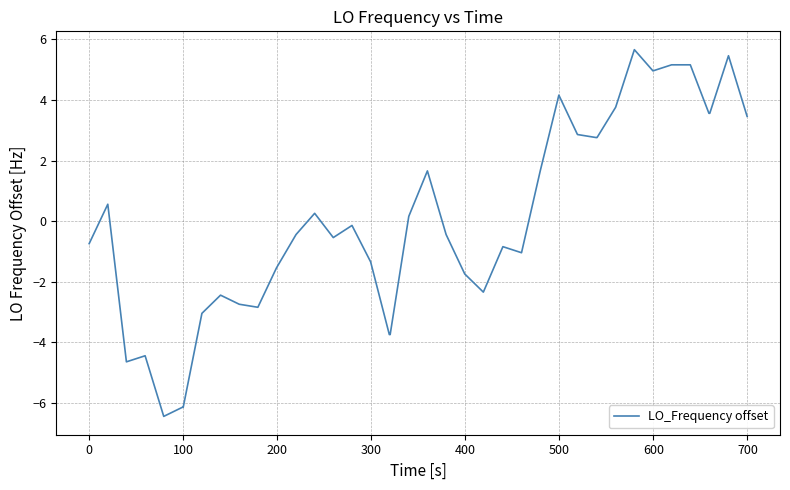

What is the difference between the maximum and minimum values?

12.1